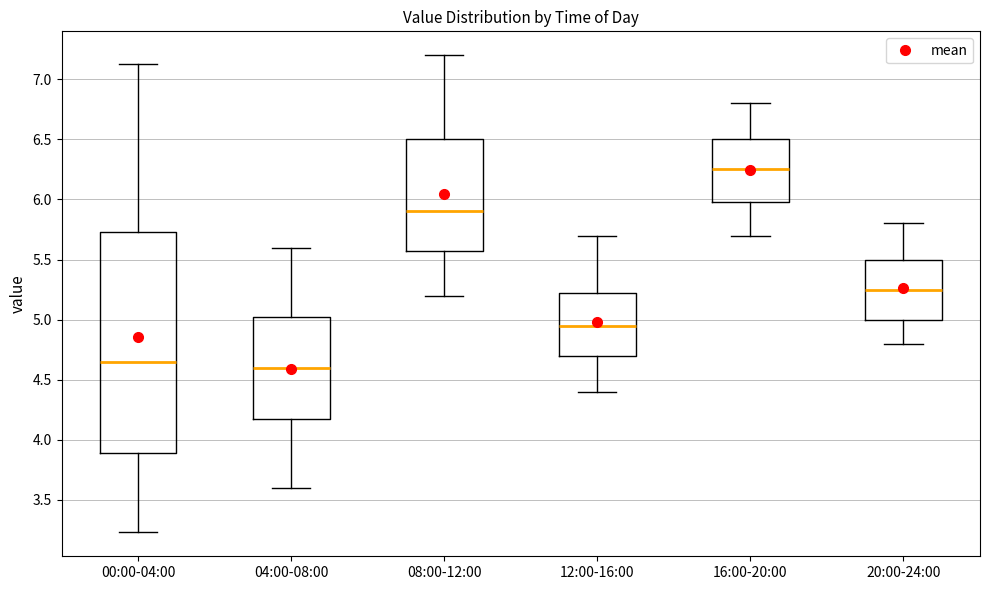

Where is the lower edge of the box for 20:00-24:00 on the y-axis? The values are not printed on the chart, so give them approximately, as read against the axis.

5.00